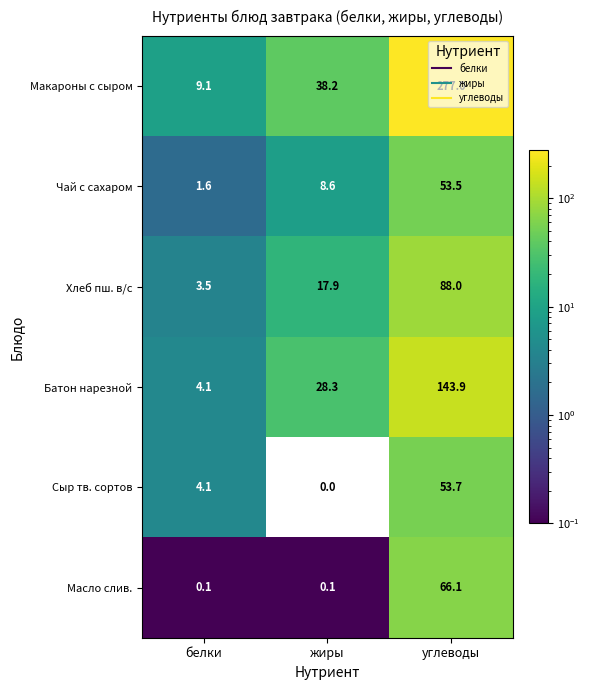

Which category has the highest value across all series?

углеводы